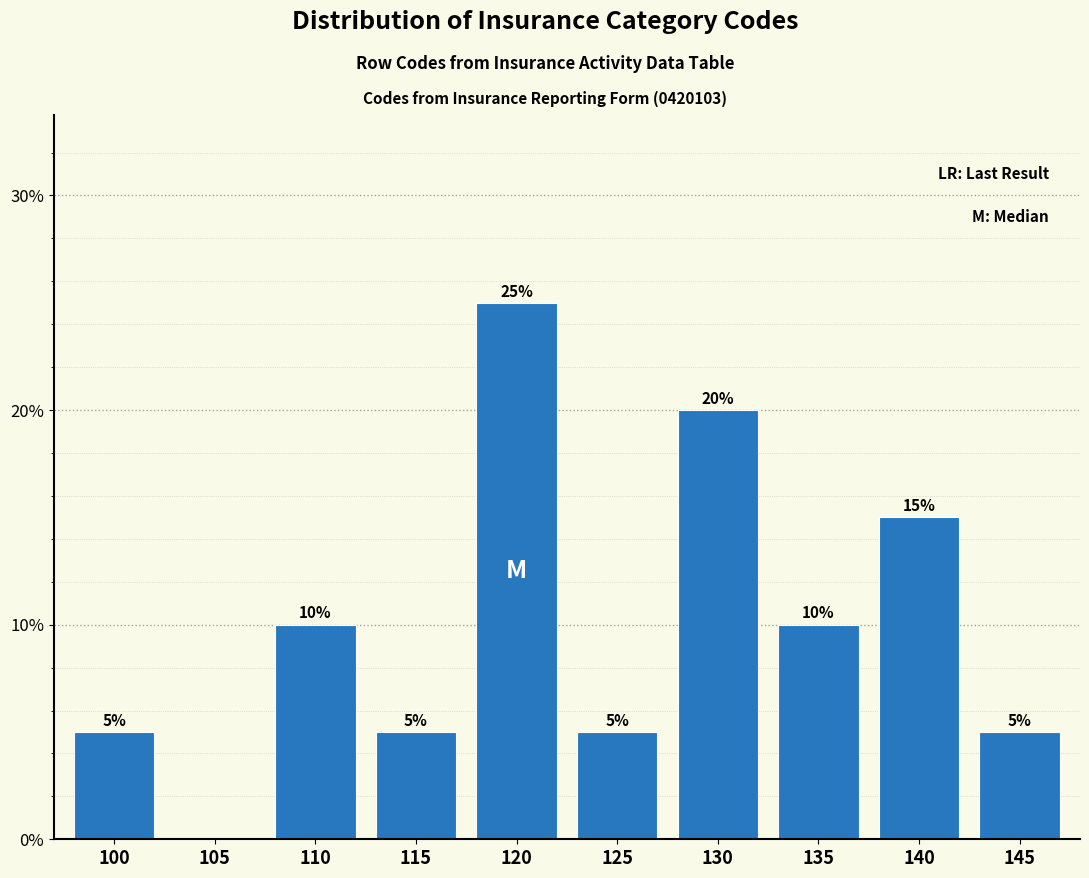

Reading left to right, what are all the values shown in this chart?

100=5	105=0	110=10	115=5	120=25	125=5	130=20	135=10	140=15	145=5